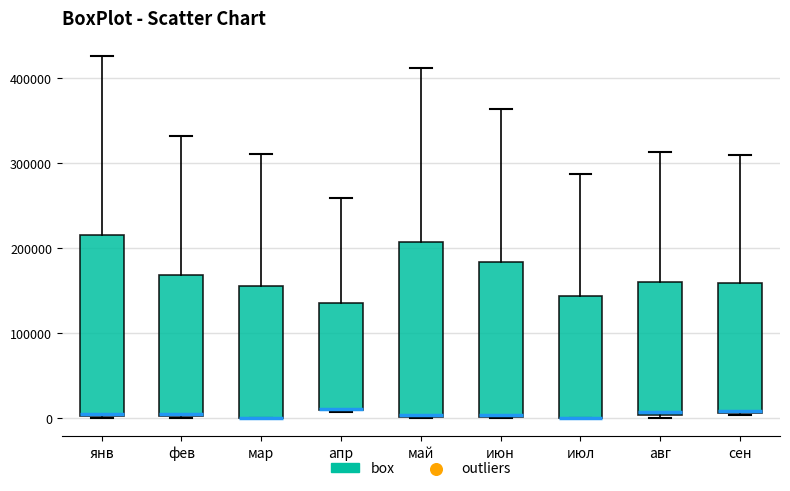

Reading left to right, transcribe this box plot: for each box, give where its median line is, the range the box spans, and where its two whiskers end, as read against the y-axis. The values are not printed on the chart, so give them approximately, as read against the axis.

янв: median 10000, box 0 to 220000, whiskers 0 to 430000
фев: median 0, box 0 to 170000, whiskers 0 to 330000
мар: median 0 (drawn on the box's lower edge), box 0 to 160000, whiskers 0 to 310000
апр: median 10000 (drawn on the box's lower edge), box 10000 to 130000, whiskers 10000 to 260000
май: median 0 (drawn on the box's lower edge), box 0 to 210000, whiskers 0 to 410000
июн: median 0 (drawn on the box's lower edge), box 0 to 180000, whiskers 0 to 360000
июл: median 0 (drawn on the box's lower edge), box 0 to 140000, whiskers 0 to 290000
авг: median 10000, box 0 to 160000, whiskers 0 (just below the box's lower edge) to 310000
сен: median 10000, box 10000 to 160000, whiskers 0 to 310000